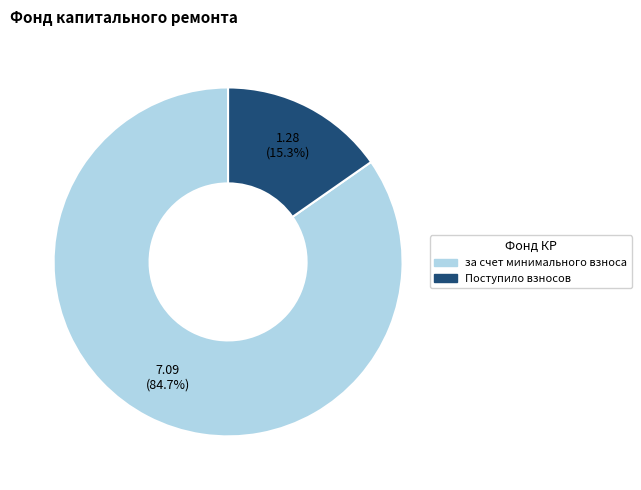

Count the number of slices in the pie.

2